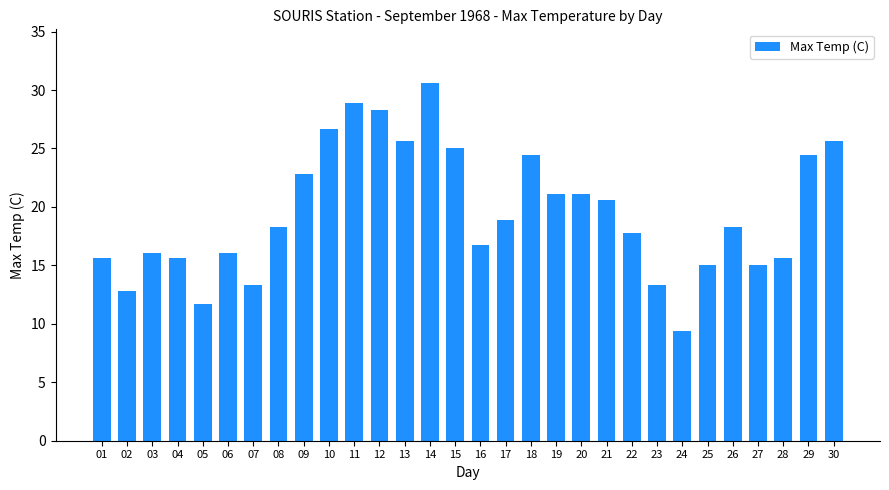

Reading left to right, list all the values displayed in this chart.

15.6	12.8	16.1	15.6	11.7	16.1	13.3	18.3	22.8	26.7	28.9	28.3	25.6	30.6	25.0	16.7	18.9	24.4	21.1	21.1	20.6	17.8	13.3	9.4	15.0	18.3	15.0	15.6	24.4	25.6